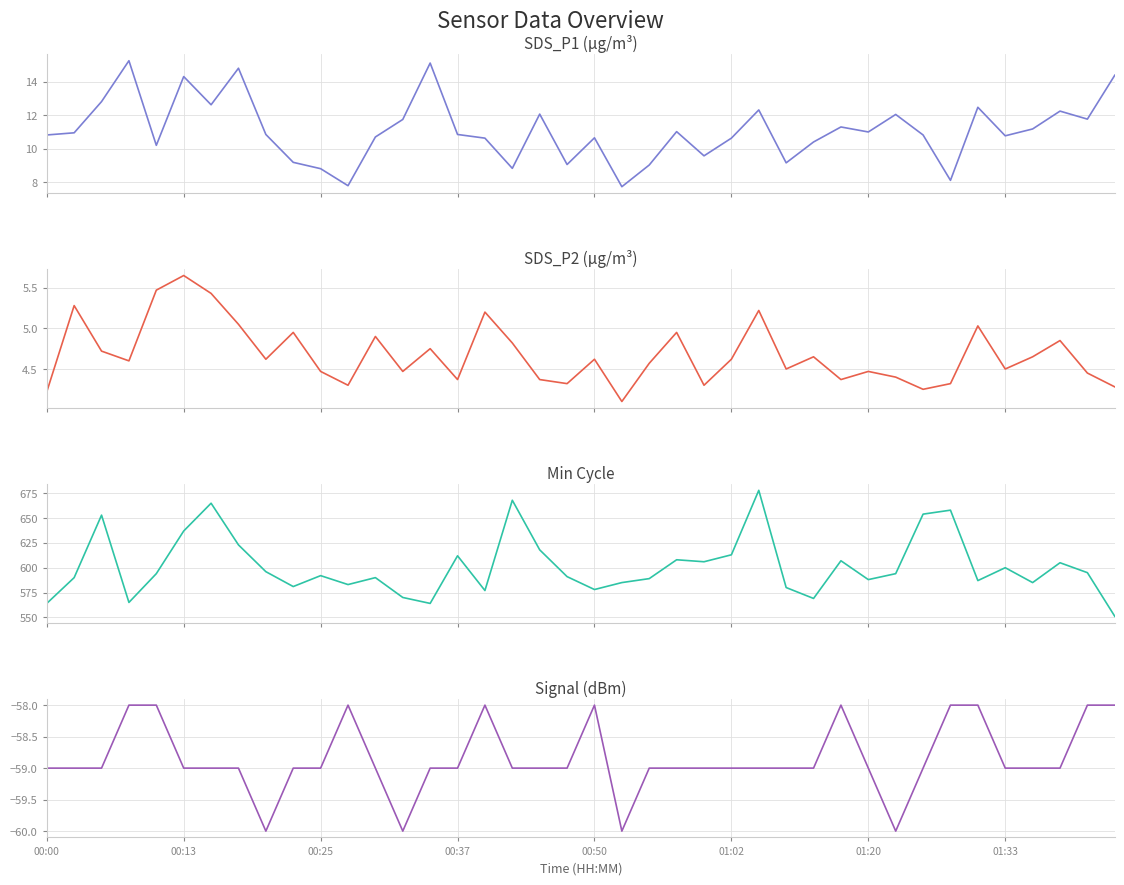

In SDS_P1 (μg/m³), how many points are lower than both neighbors (excluding endpoints)?

12